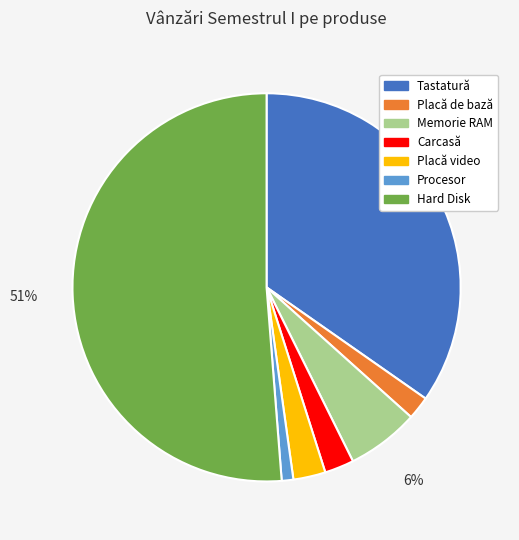

Combined, do Procesor and Placă video account for over 50%?

No